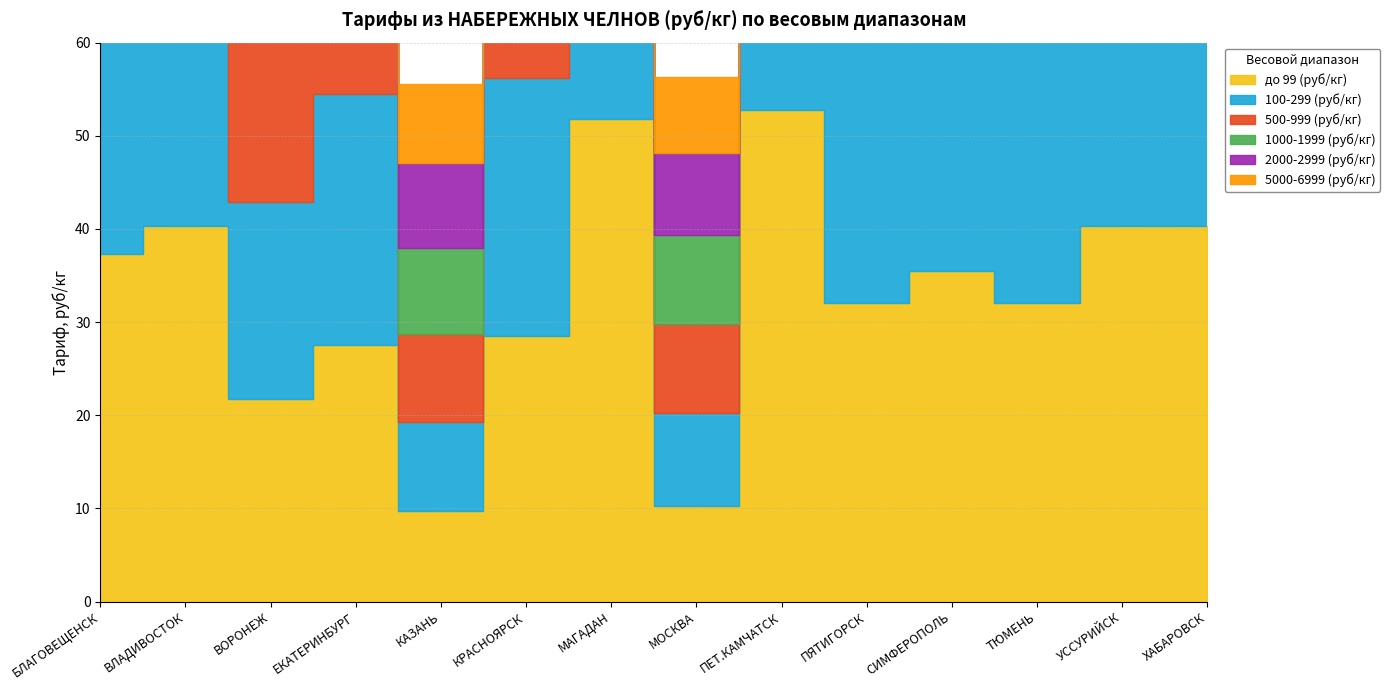

How many distinct data groups are displayed?

6